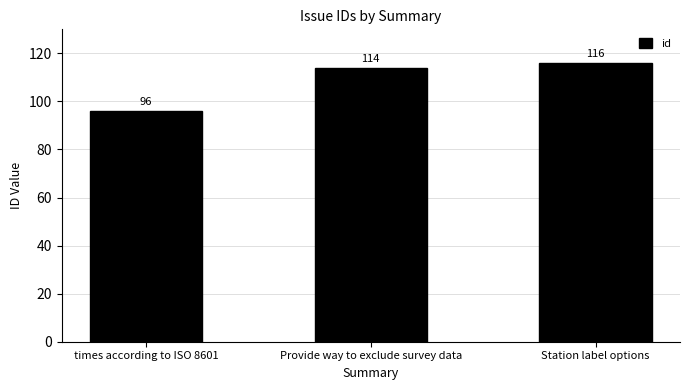

The value at Provide way to exclude survey data is 151. True or false?

False